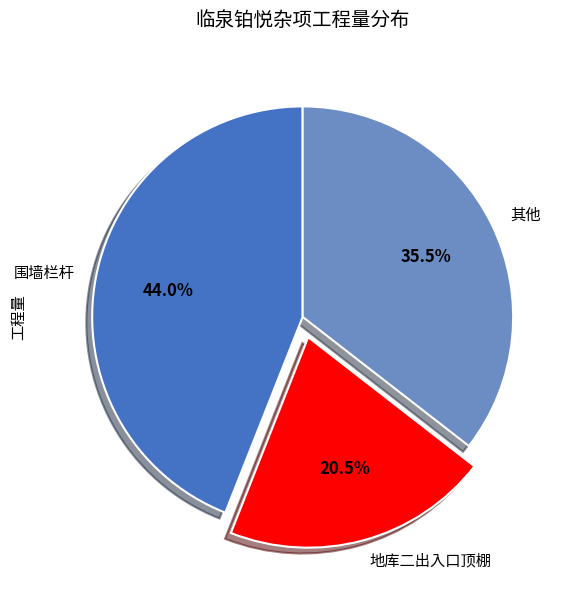

How many slices are in this pie chart?

3